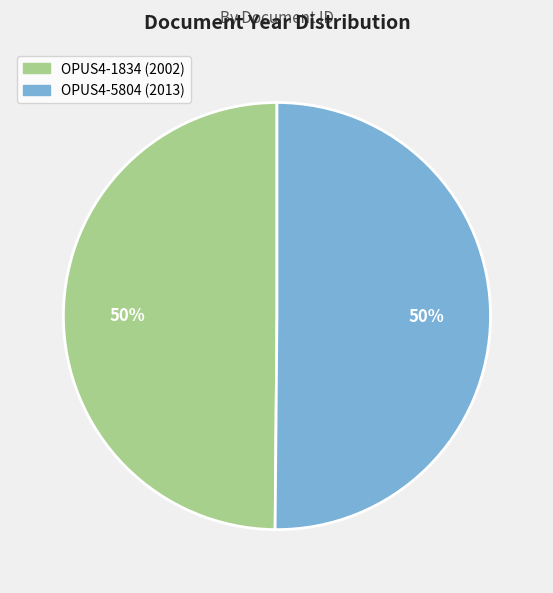

To the nearest percent, what is the combined percentage of OPUS4-5804 and OPUS4-1834?

100%